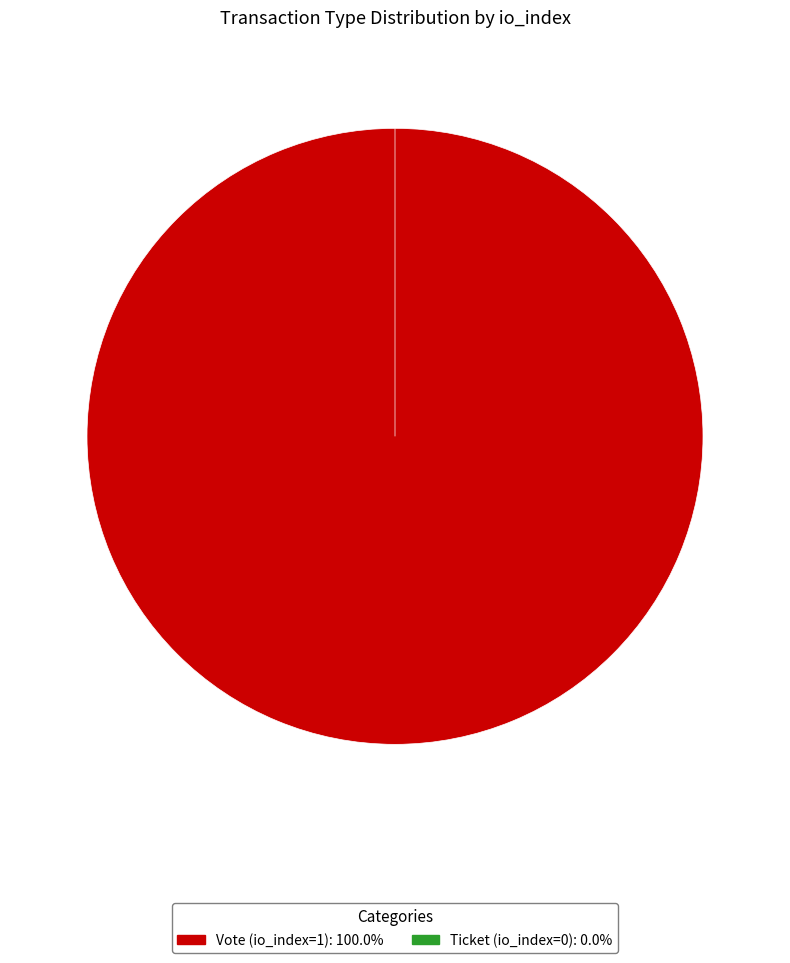

To the nearest percent, what portion does Vote (io_index=1) represent?

100%